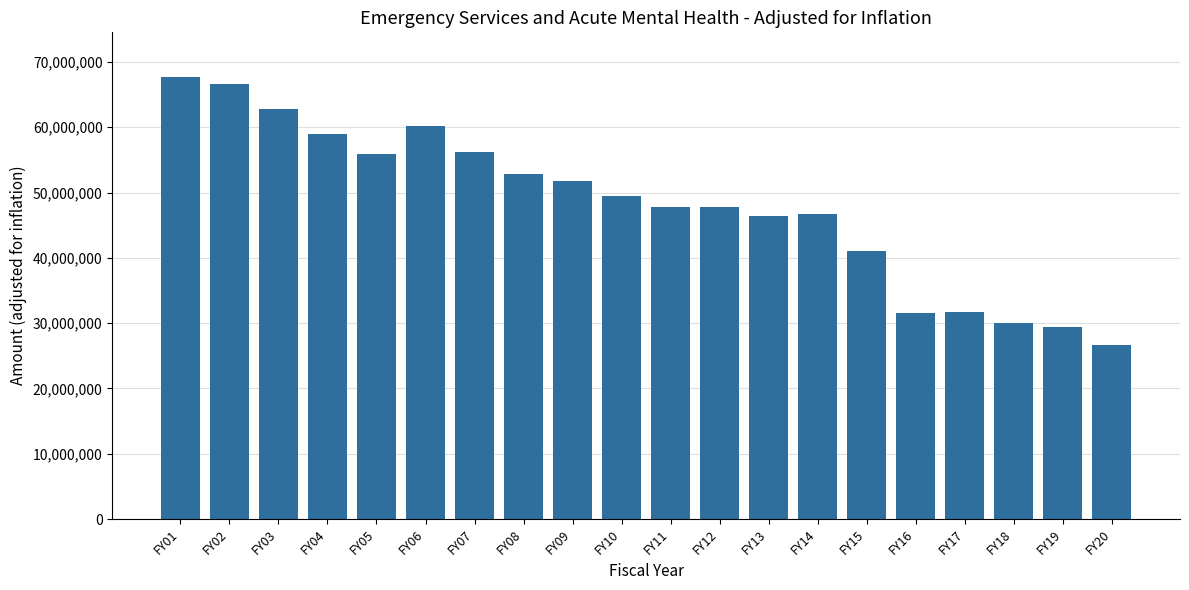

True or false: the data shows 39680413 at FY18.

False